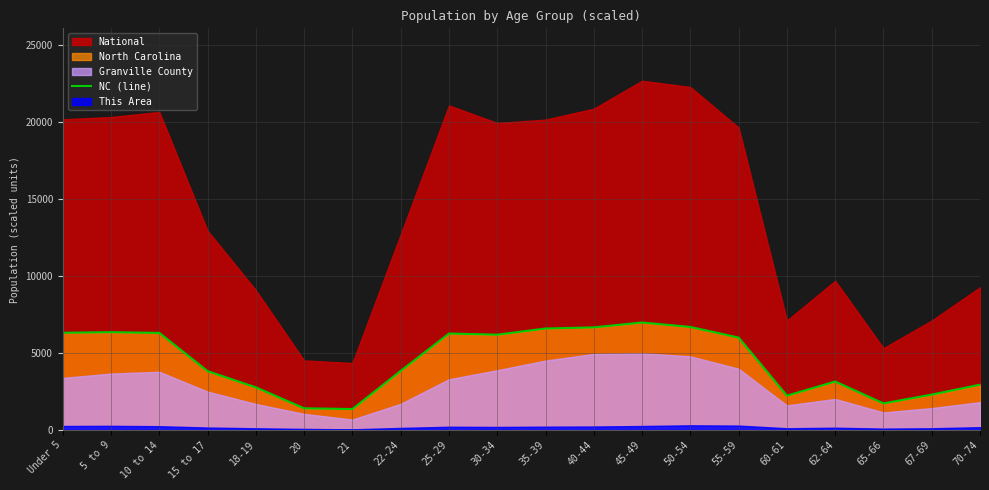

Between Under 5 and 18-19, which is larger?

Under 5